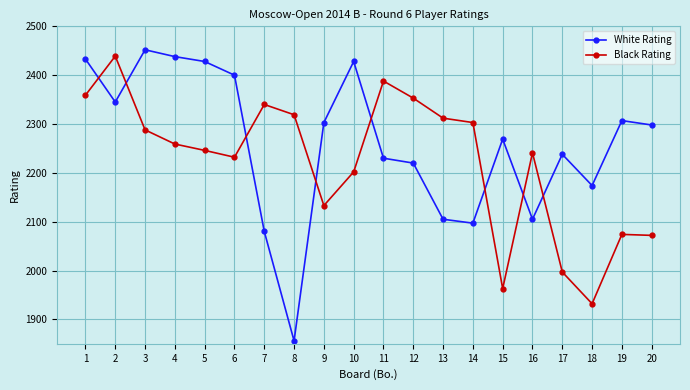

Where is White Rating nearest to the value 2154?

18